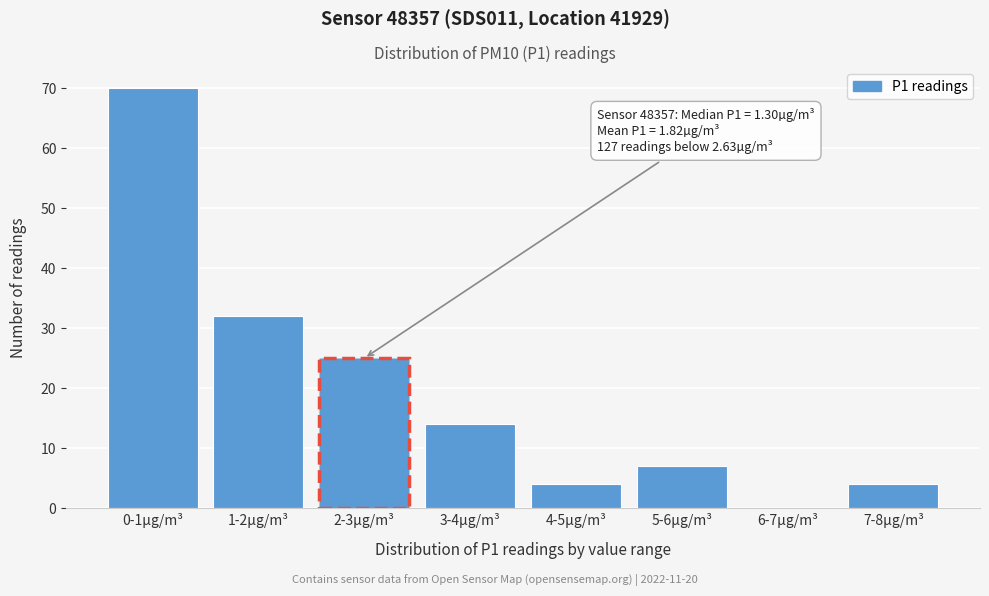

Reading left to right, what are all the values shown in this chart?

0-1µg/m³=70	1-2µg/m³=32	2-3µg/m³=25	3-4µg/m³=14	4-5µg/m³=4	5-6µg/m³=7	6-7µg/m³=0	7-8µg/m³=4